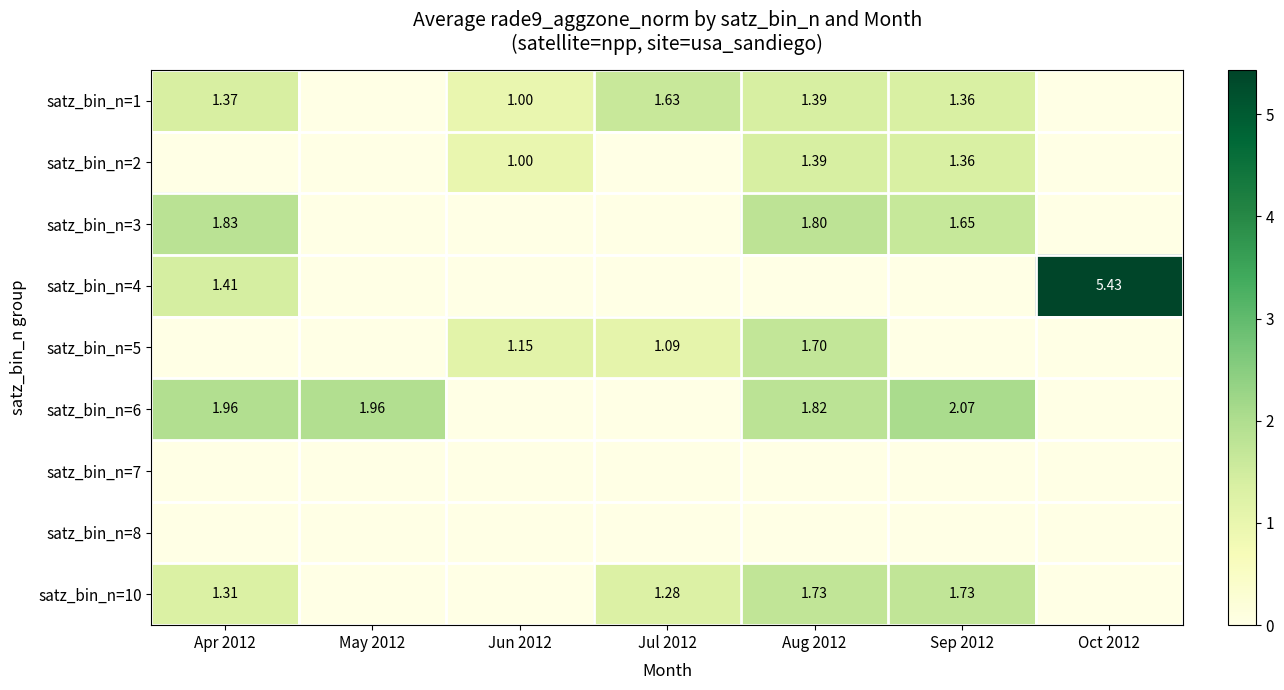

Rank the series by their maximum value, from lowest to highest.

satz_bin_n=7, satz_bin_n=8, satz_bin_n=2, satz_bin_n=1, satz_bin_n=5, satz_bin_n=10, satz_bin_n=3, satz_bin_n=6, satz_bin_n=4